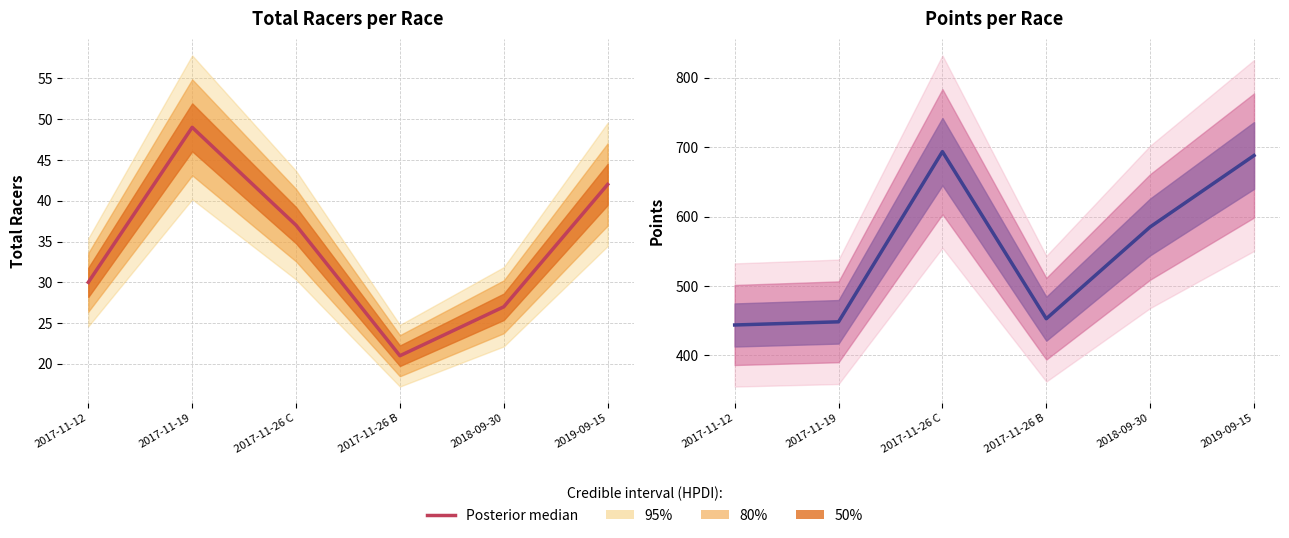

Reading left to right, what are all the values shown in this chart?

2017-11-12=443.8	2017-11-19=448.4	2017-11-26 C=693.7	2017-11-26 B=452.9	2018-09-30=585.2	2019-09-15=688.2